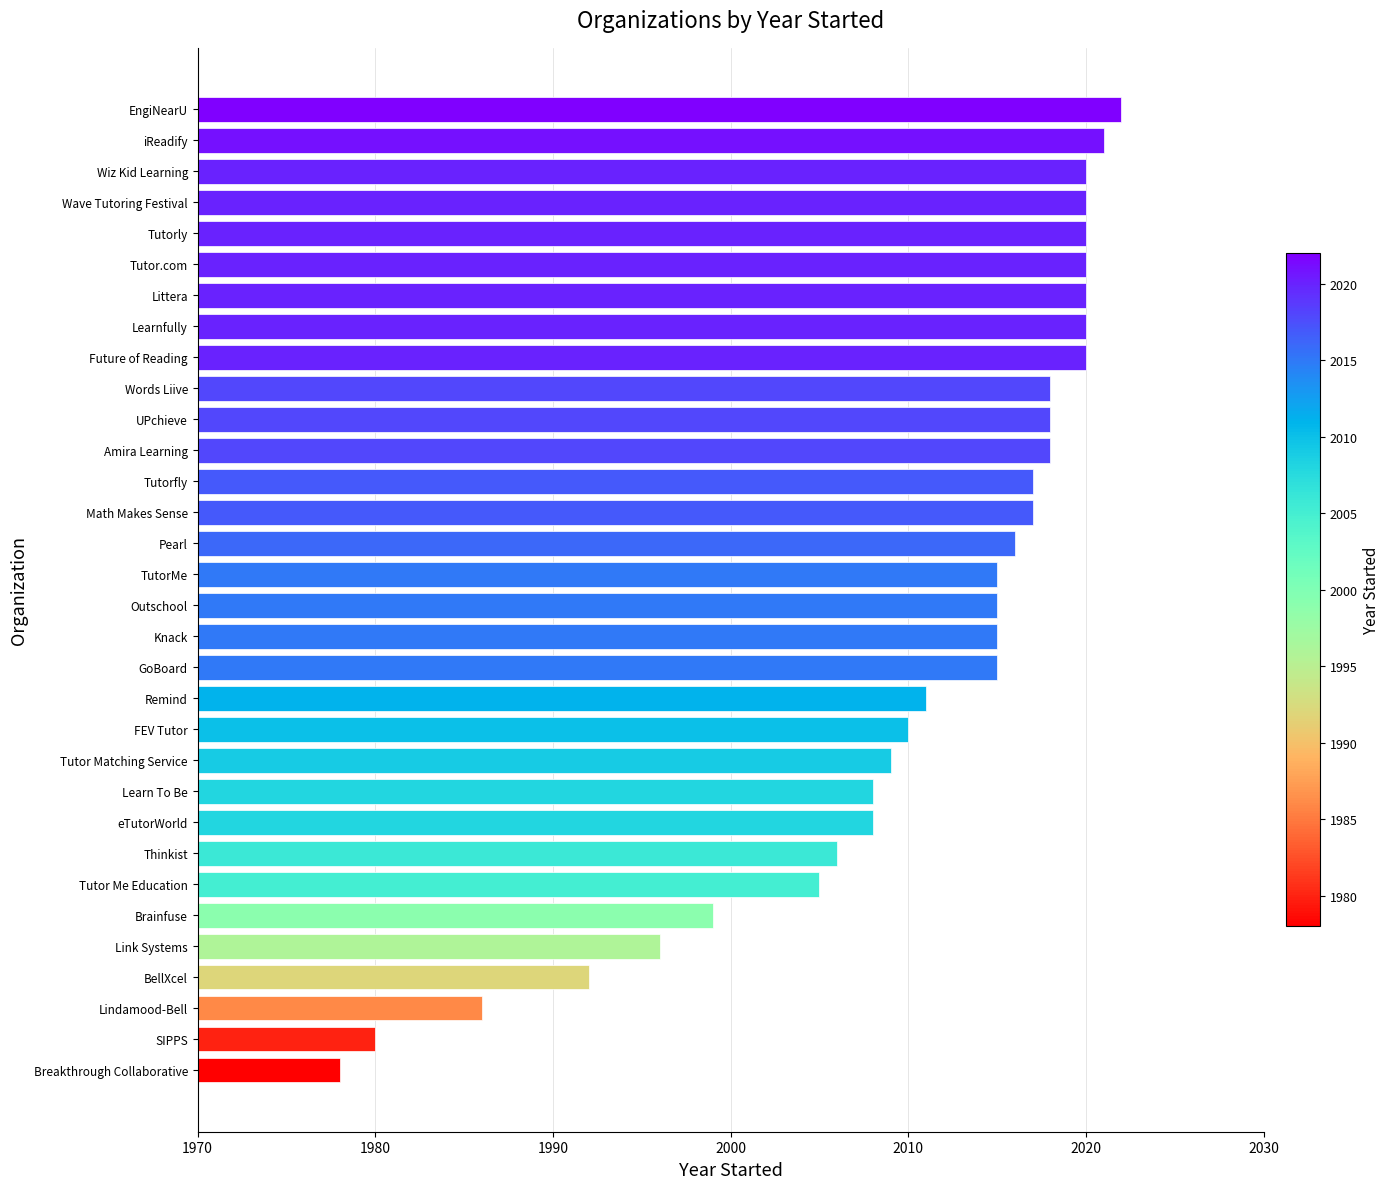

Where is the data nearest to the value 2000?

Brainfuse